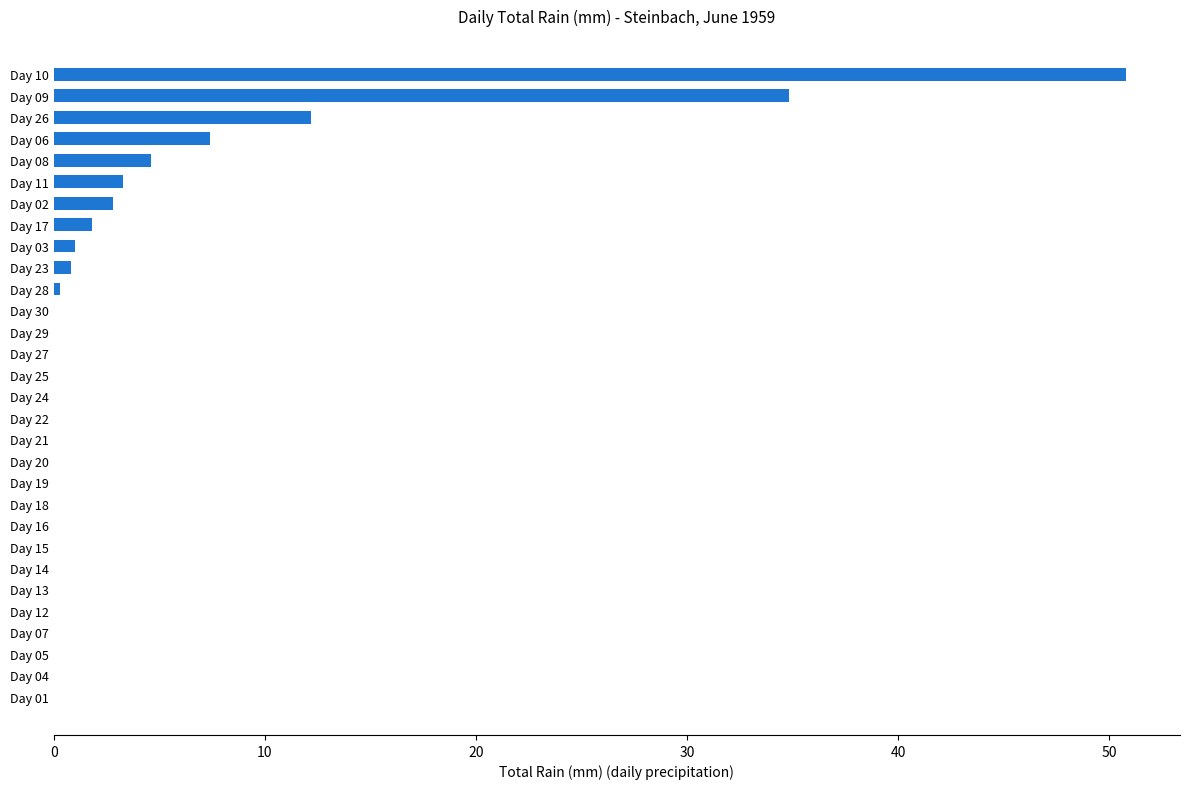

At which category does the chart reach its peak across all series?

Day 10